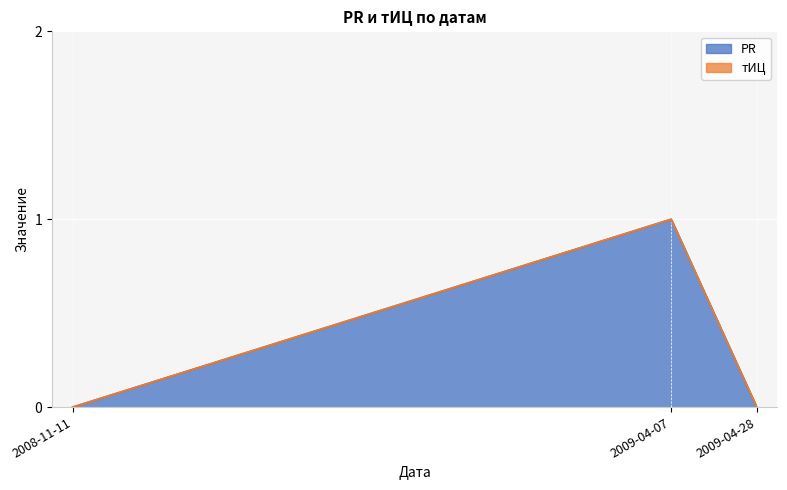

What is the sum of all values?

1